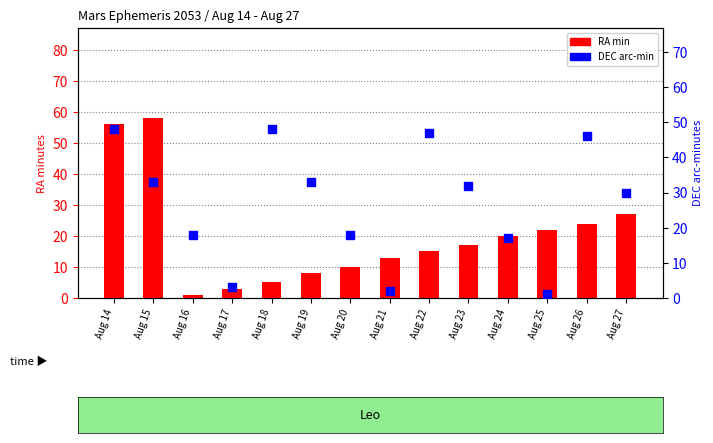

What are all the series names shown in the legend?

RA min, DEC arc-min